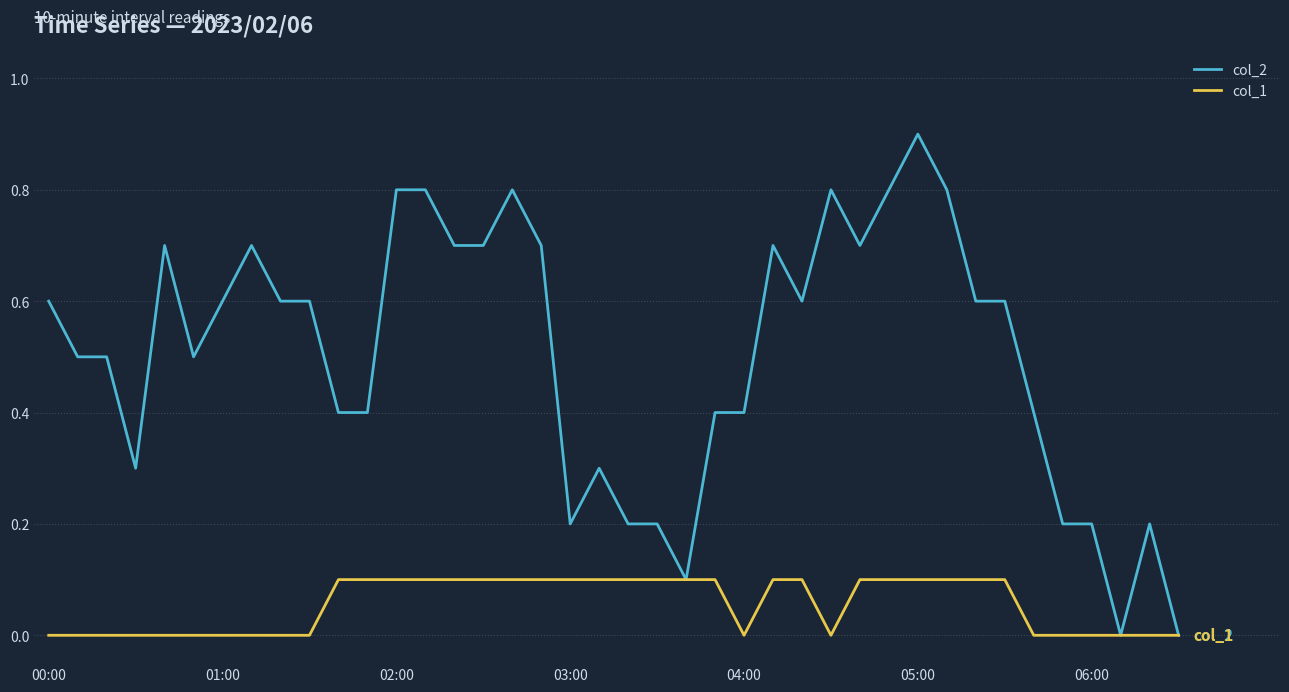

Which series has the widest spread of values?

col_2